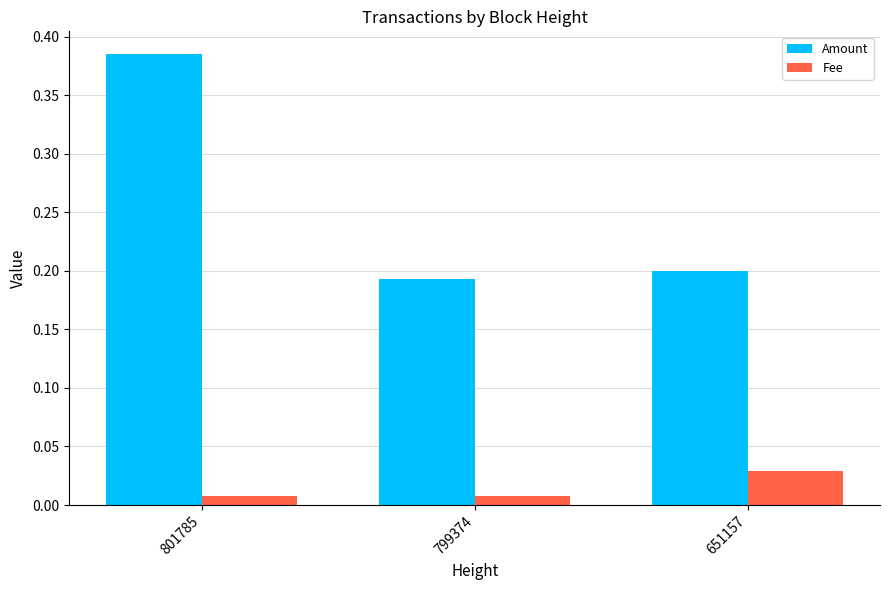

What is the average value of the Amount series?

0.3